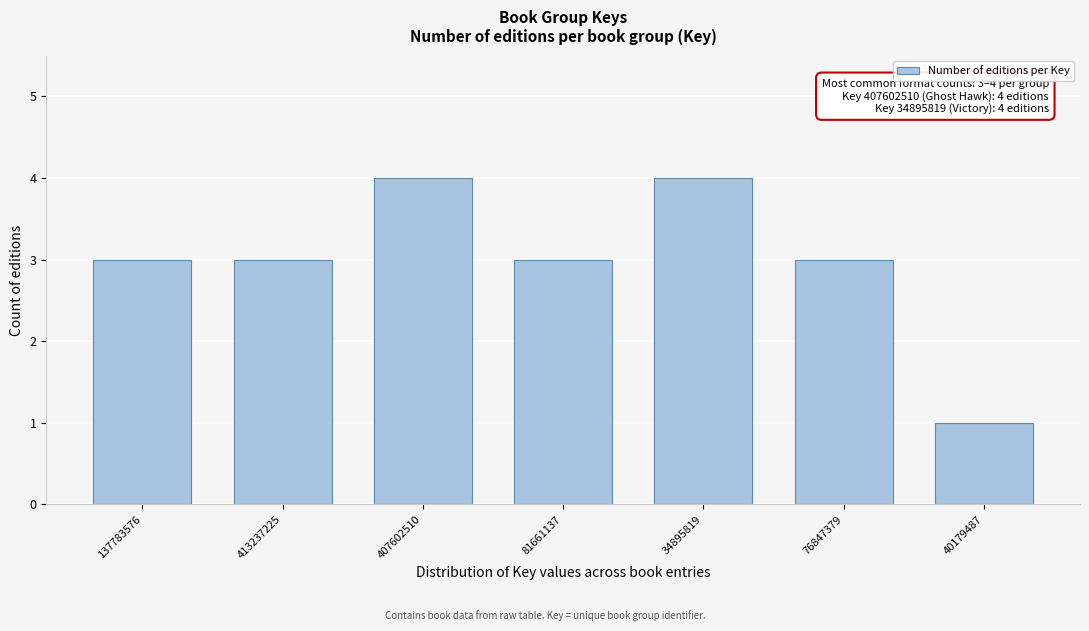

Reading right to left, what are all the values shown in this chart?

1	3	4	3	4	3	3